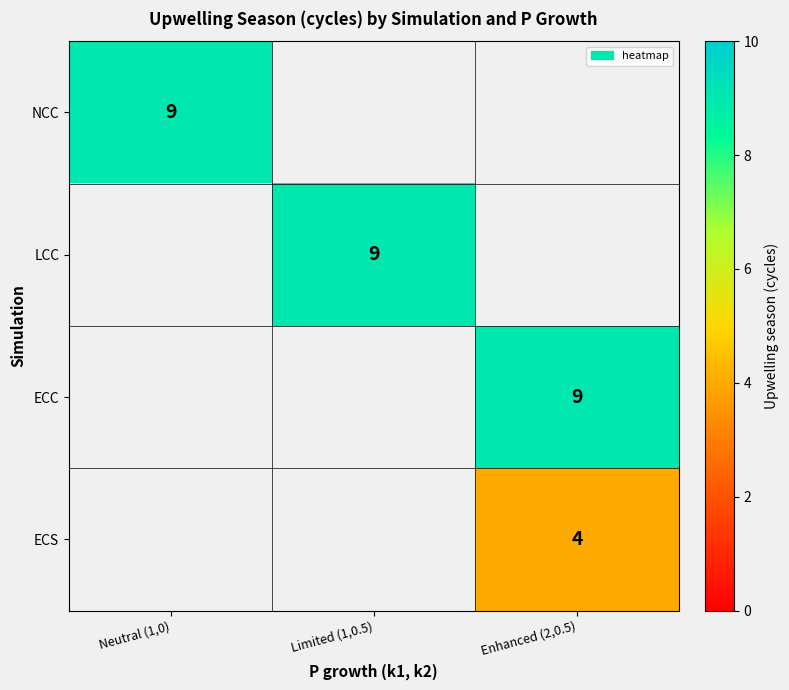

True or false: ECS has a value of 4 at Enhanced (2,0.5).

True